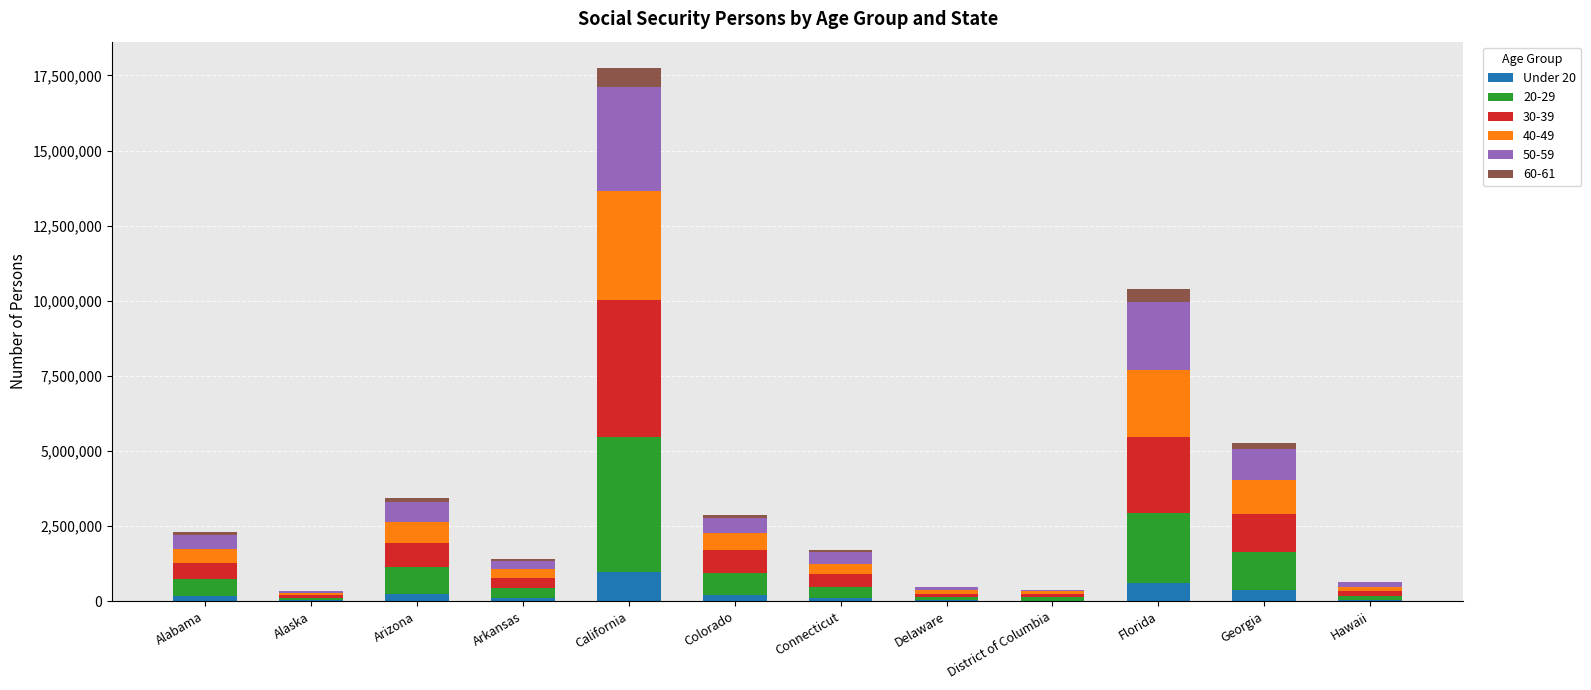

Are the bars grouped side by side (vs. stacked)?

No